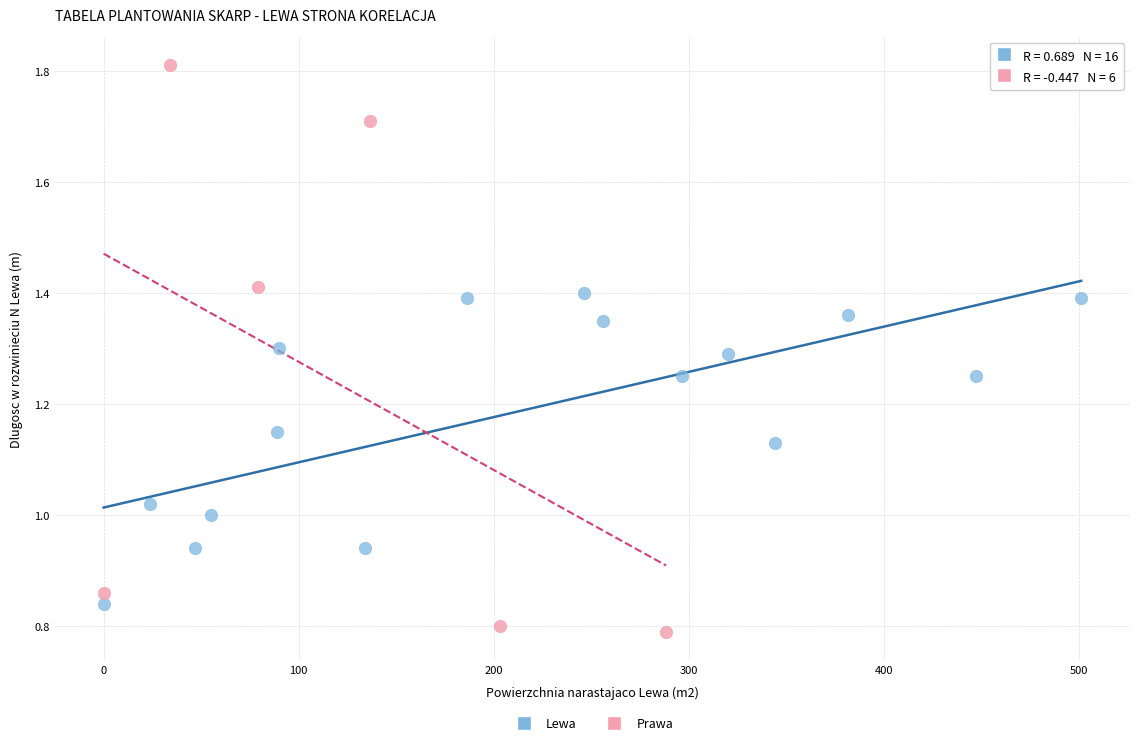

Which series has the largest Y range (max minus min)?

Prawa